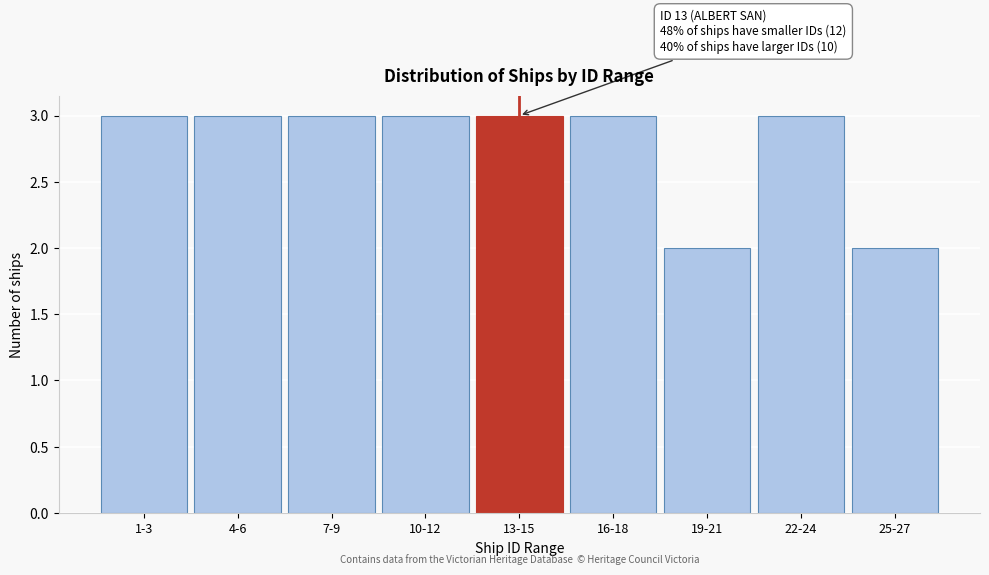

Reading left to right, list all the values displayed in this chart.

1-3=3	4-6=3	7-9=3	10-12=3	13-15=3	16-18=3	19-21=2	22-24=3	25-27=2